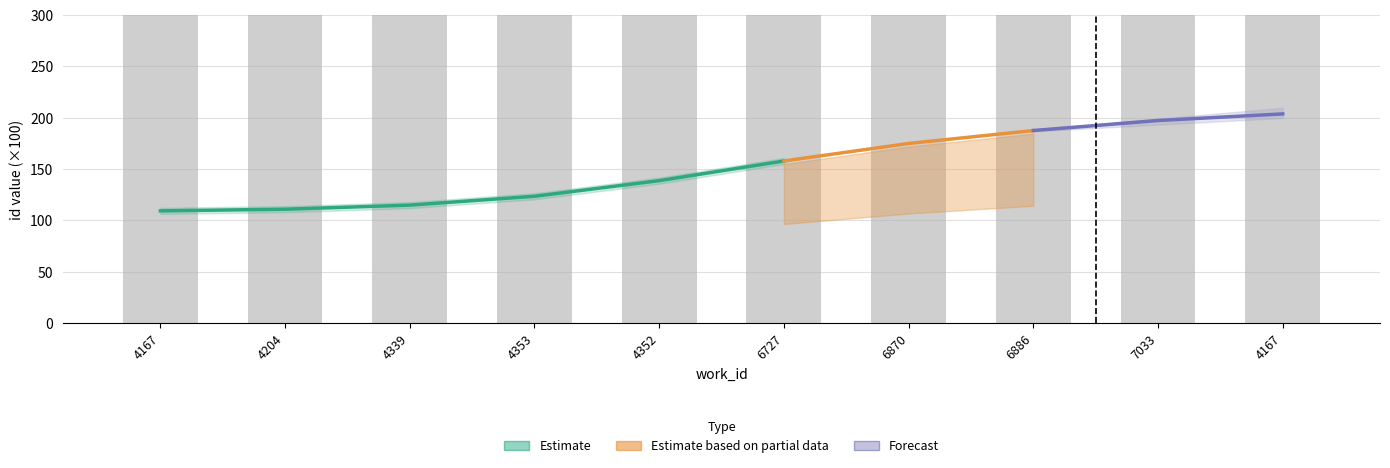

List the labels in order of value, largest first.

4167, 7033, 6886, 6870, 6727, 4352, 4353, 4339, 4204, 4167